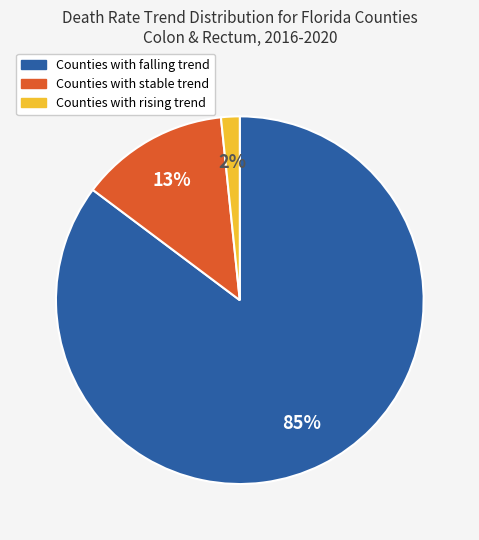

To the nearest percent, what is the average slice percentage?

33%